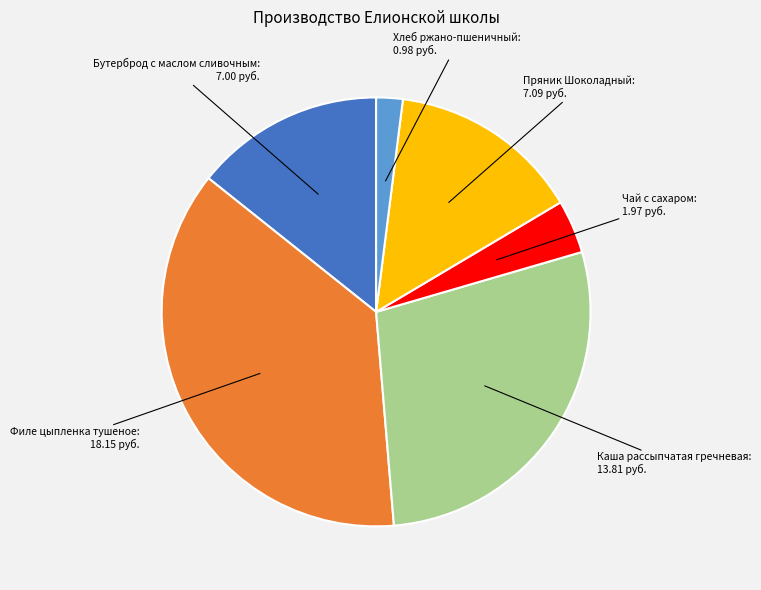

Is there any slice that represents more than half of the pie?

No